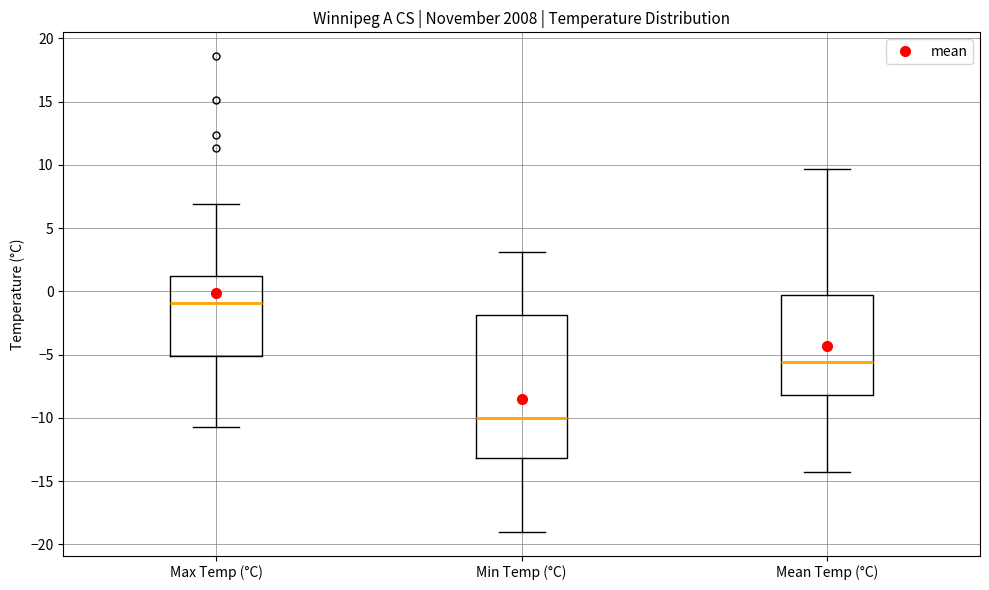

Where is the upper edge of the box for Mean Temp (°C) on the y-axis? The values are not printed on the chart, so give them approximately, as read against the axis.

-0.5